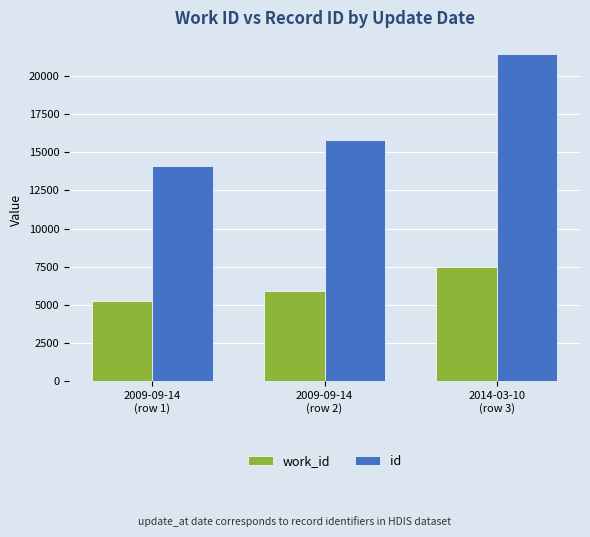

At how many categories does at least one series exceed 10314?

3